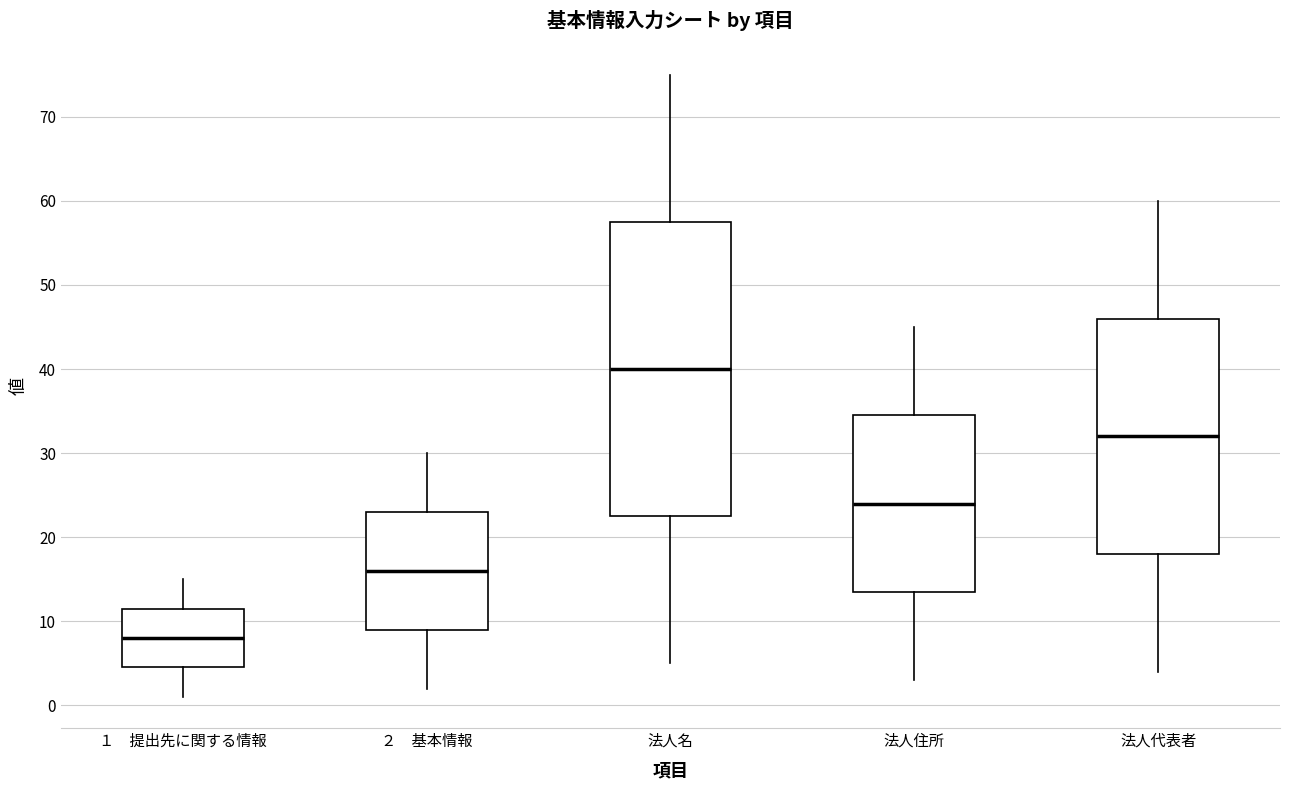

Where is the lower edge of the box for 法人名 on the y-axis? The values are not printed on the chart, so give them approximately, as read against the axis.

23